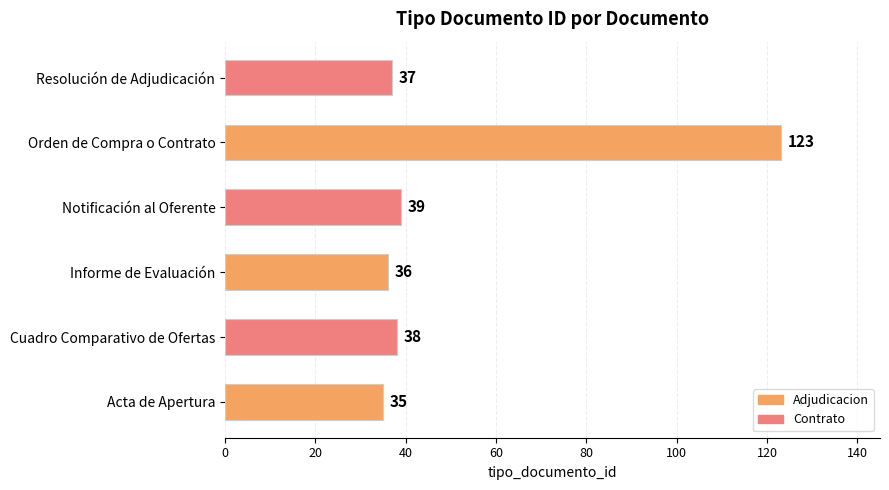

At which label is the value closest to 79?

Notificación al Oferente